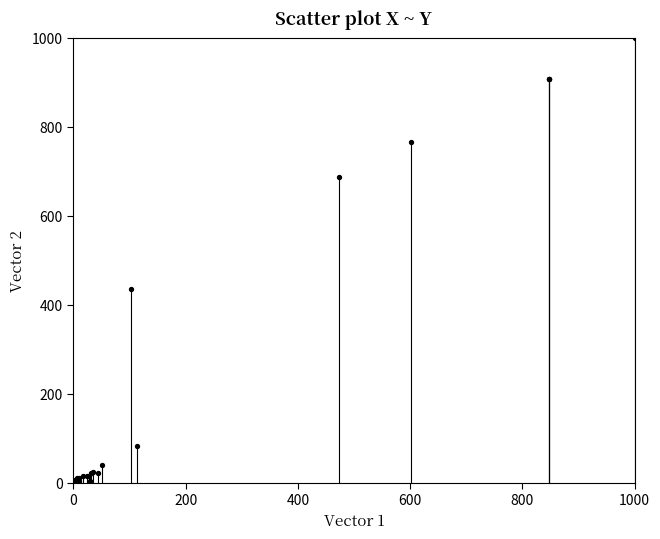

What Y value in the scatter plot is closest to 500?

435.0